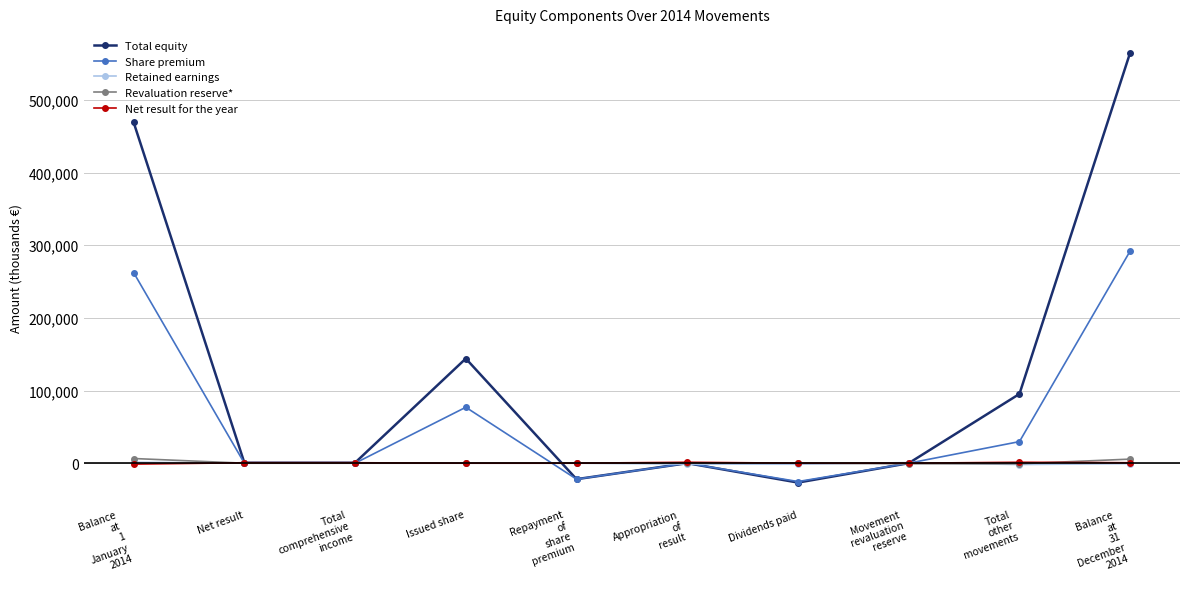

How many data points in Share premium are less than 0?

2